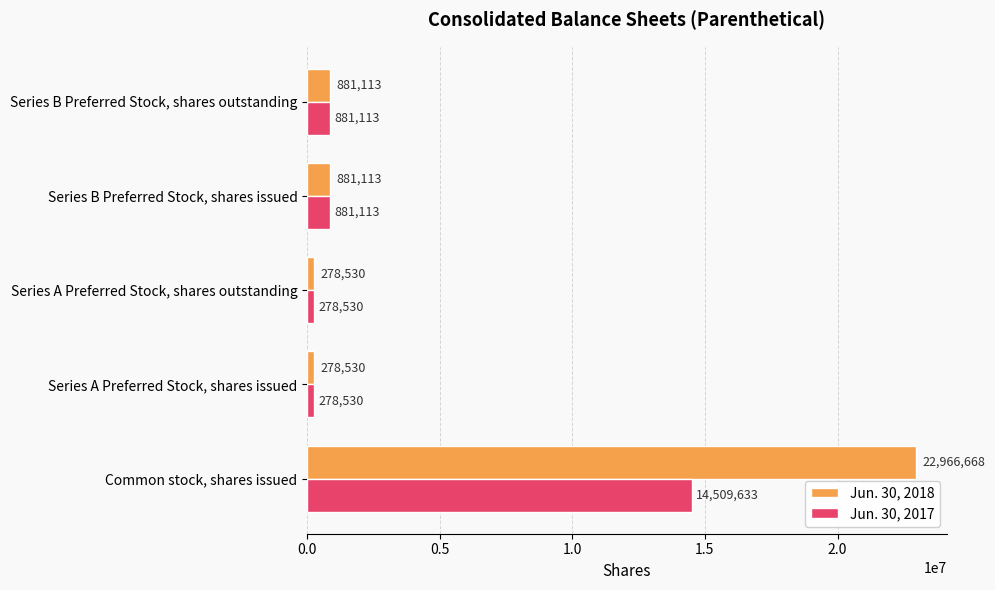

What are all the series names shown in the legend?

Jun. 30, 2018, Jun. 30, 2017